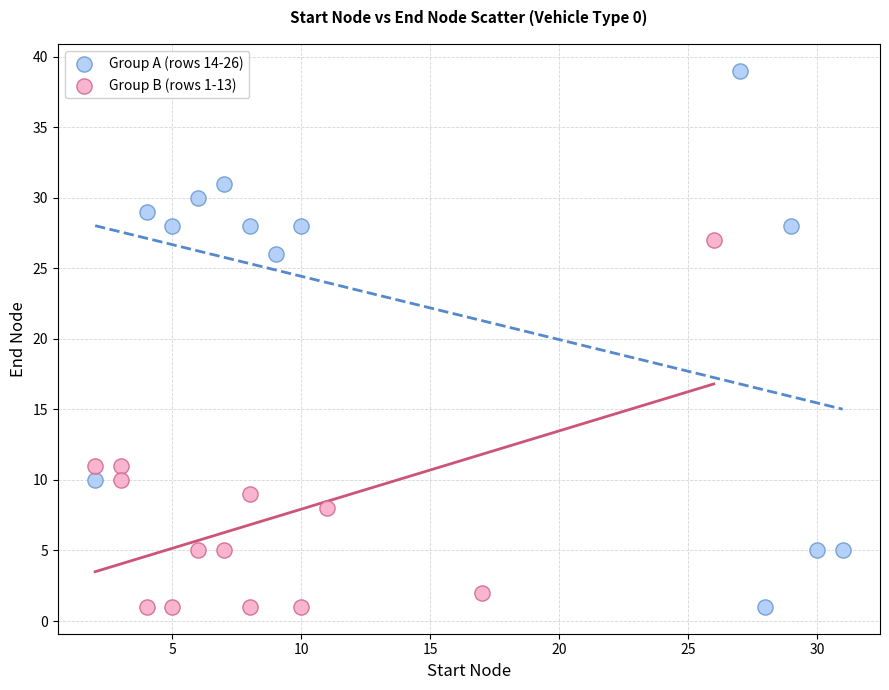

Which series contains the highest Y value?

Group A (rows 14-26)